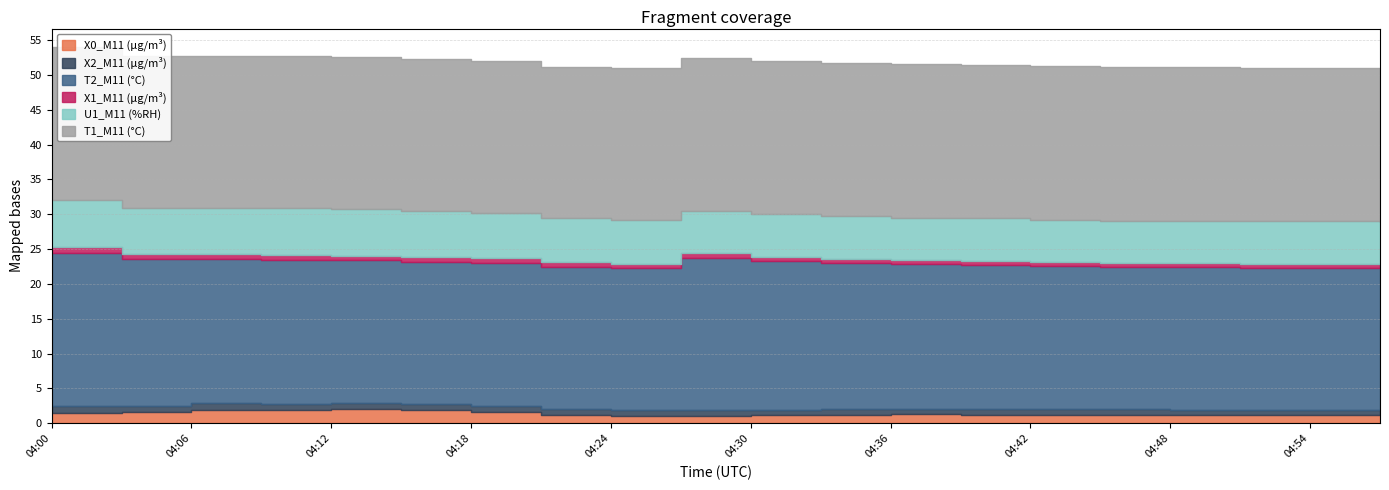

List the labels in order of X0_M11 (μg/m³) value, largest first.

04:12, 04:09, 04:06, 04:15, 04:18, 04:03, 04:00, 04:36, 04:39, 04:33, 04:42, 04:21, 04:45, 04:48, 04:51, 04:54, 04:30, 04:57, 04:27, 04:24